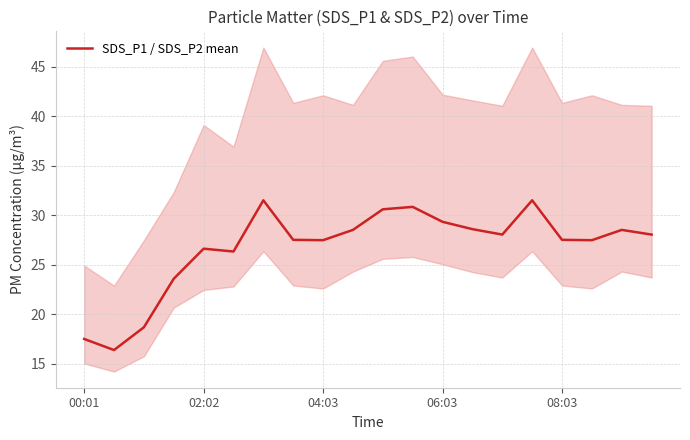

How many values exceed 28?

10